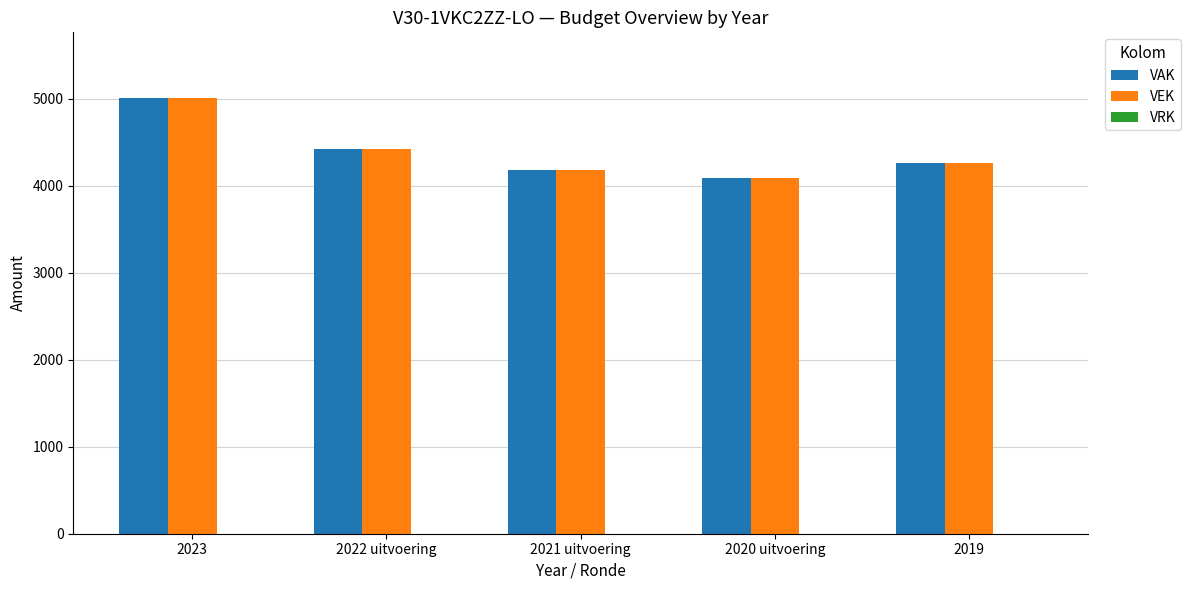

Which series changed the most between 2020 uitvoering and 2019?

VEK